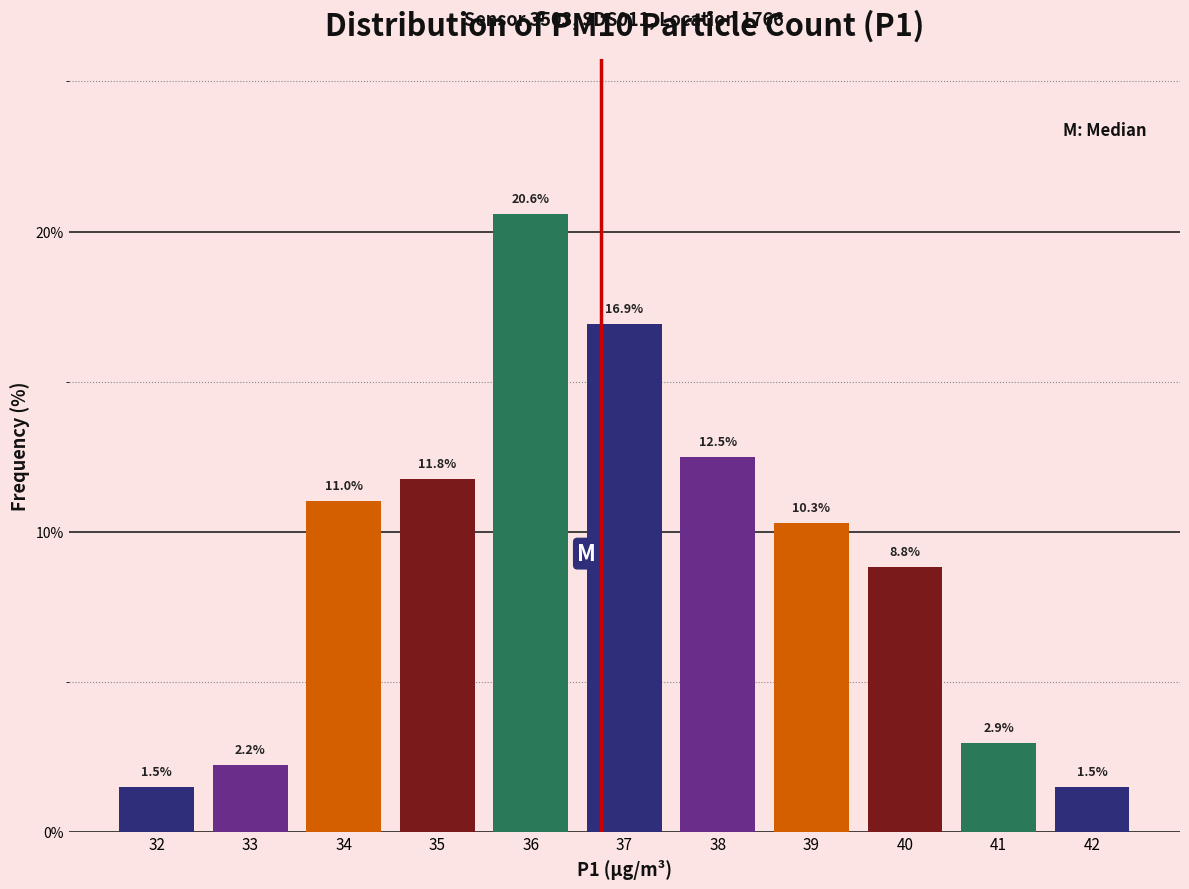

Reading left to right, transcribe this chart: for each bar, give the range it covers on the x-axis and its height.

31.5 to 32.5: 1.5
32.5 to 33.5: 2.2
33.5 to 34.5: 11.0
34.5 to 35.5: 11.8
35.5 to 36.5: 20.6
36.5 to 37.5: 16.9
37.5 to 38.5: 12.5
38.5 to 39.5: 10.3
39.5 to 40.5: 8.8
40.5 to 41.5: 2.9
41.5 to 42.5: 1.5